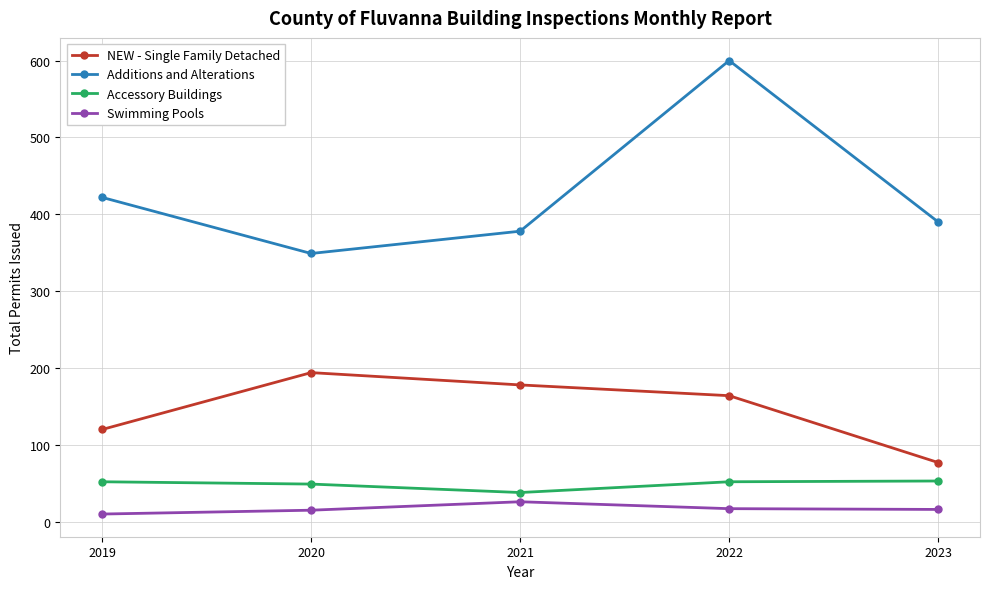

What is the sum of all Additions and Alterations values?

2139